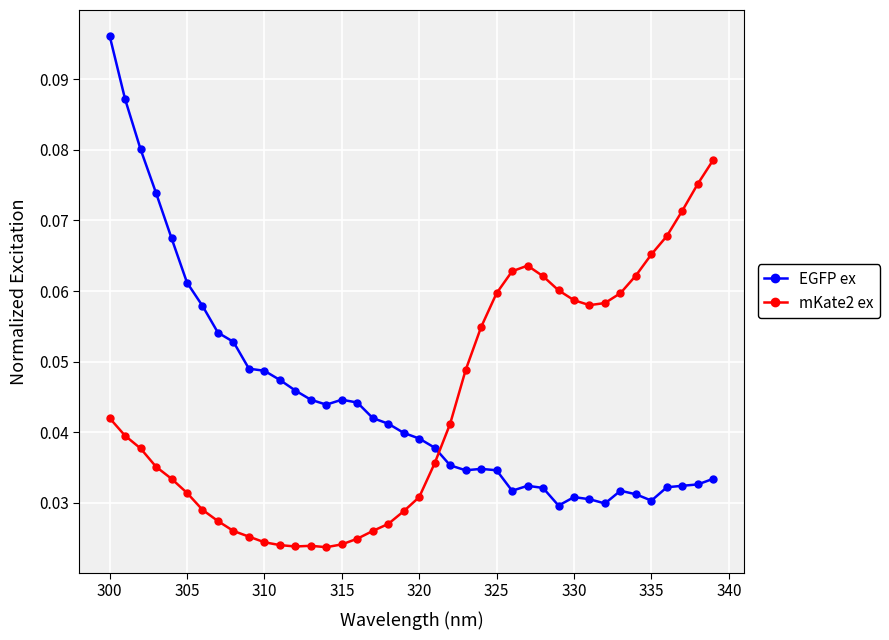

How many EGFP ex values are between 0 and 1?

40